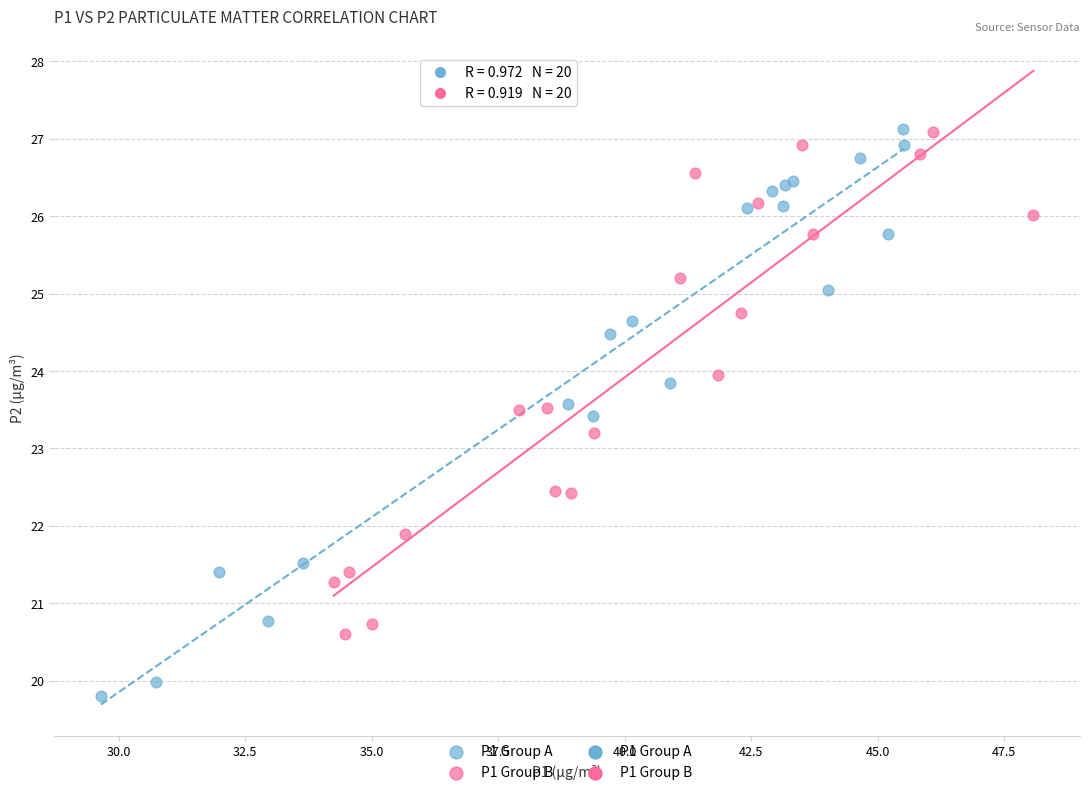

Which series reaches the minimum Y coordinate?

P1 Group A